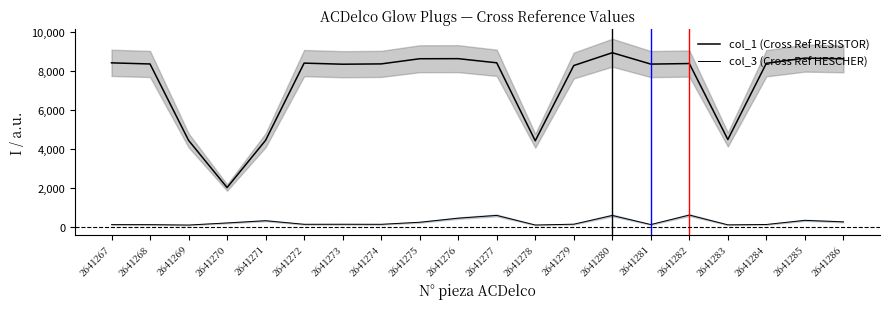

What is the greatest value displayed?

8928